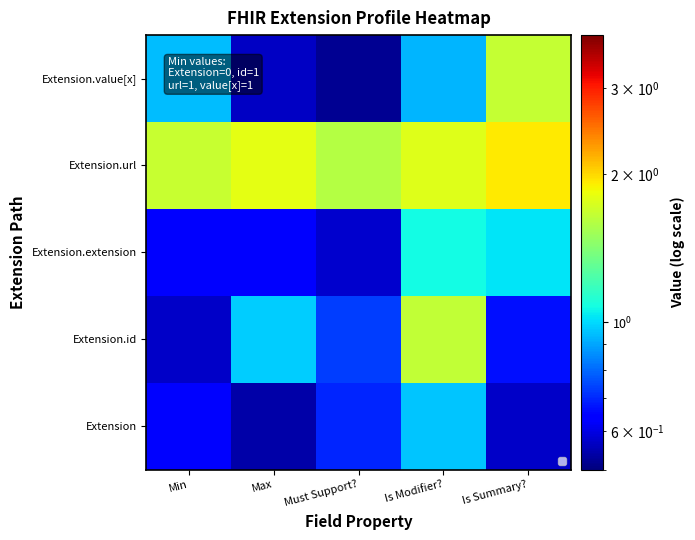

Reading left to right, what are all the values shown in this chart?

Extension: Min=0.6	Max=0.5	Must Support?=0.7	Is Modifier?=1.0	Is Summary?=0.6
Extension.id: Min=0.6	Max=1.0	Must Support?=0.7	Is Modifier?=1.6	Is Summary?=0.7
Extension.extension: Min=0.6	Max=0.6	Must Support?=0.6	Is Modifier?=1.1	Is Summary?=1.0
Extension.url: Min=1.7	Max=1.8	Must Support?=1.6	Is Modifier?=1.8	Is Summary?=1.9
Extension.value[x]: Min=0.9	Max=0.6	Must Support?=0.5	Is Modifier?=0.9	Is Summary?=1.7